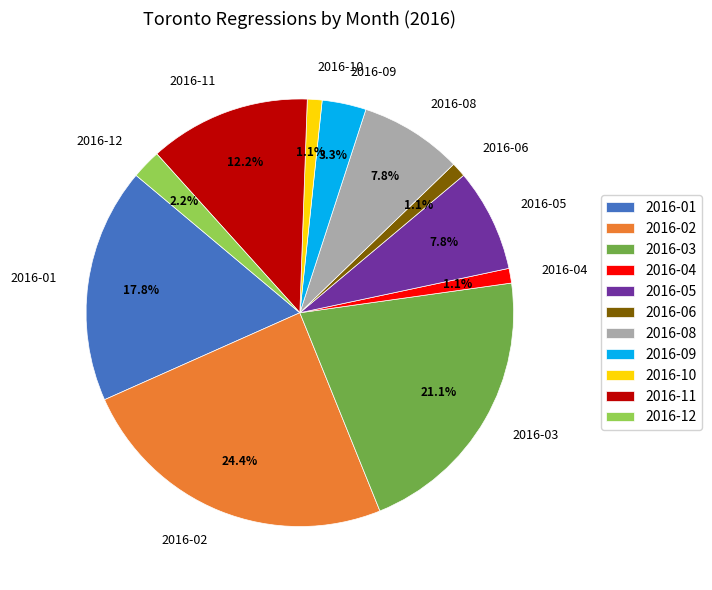

To the nearest percent, what percentage of the pie is 2016-10?

1%